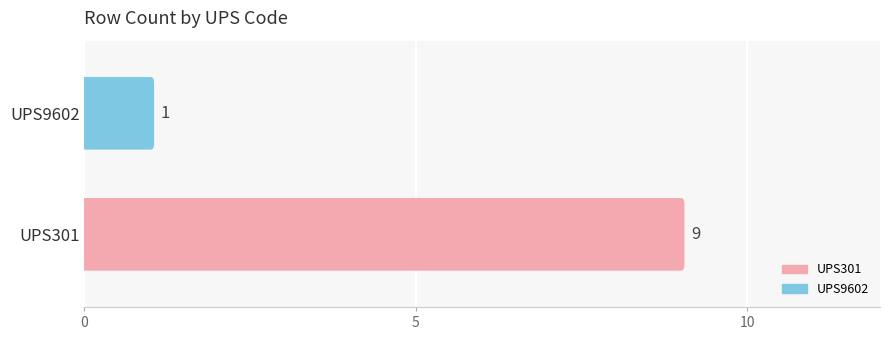

What is the sum of all values?

10